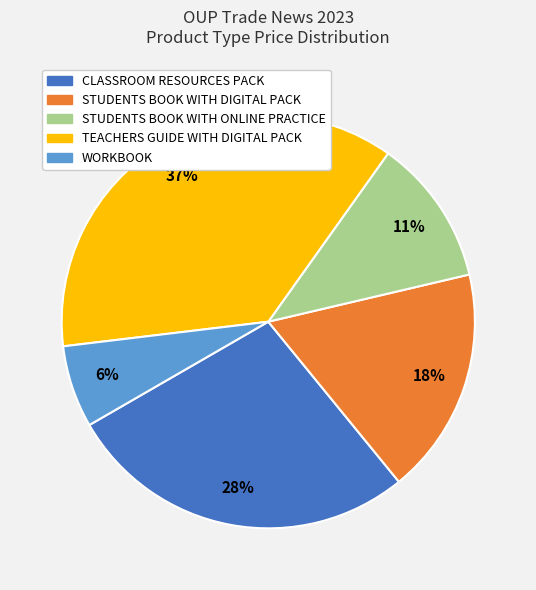

To the nearest percent, what is the difference between the TEACHERS GUIDE WITH DIGITAL PACK and STUDENTS BOOK WITH DIGITAL PACK slice percentages?

19%